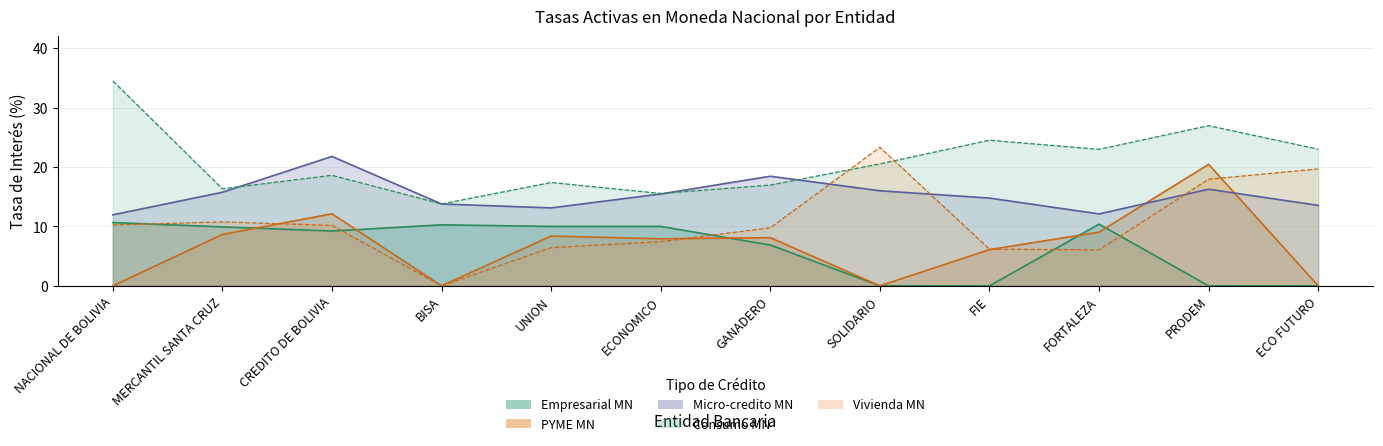

Where is Vivienda MN nearest to the value 11?

MERCANTIL SANTA CRUZ